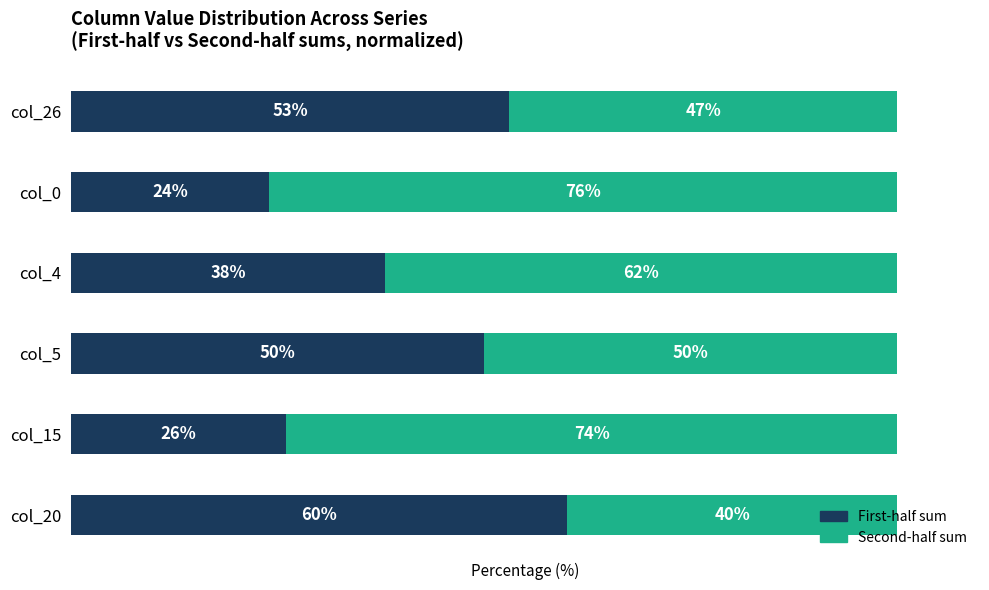

The value of col_26 / col_0 / first-half at col_5 is 50. True or false?

True